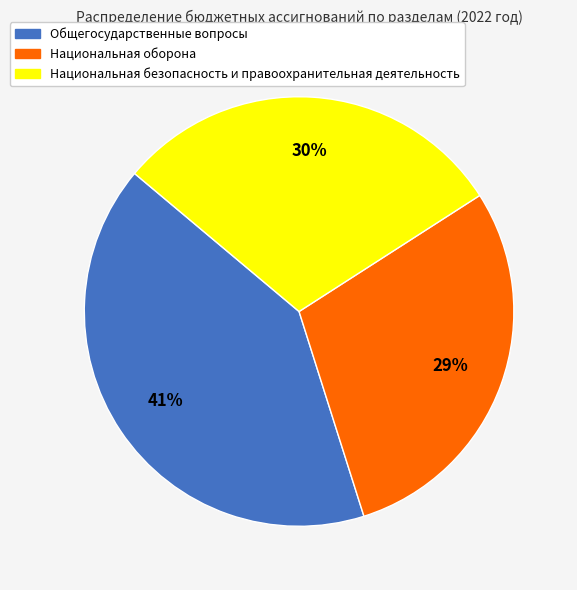

Which has a higher value, Национальная безопасность и правоохранительная деятельность or Национальная оборона?

Национальная безопасность и правоохранительная деятельность